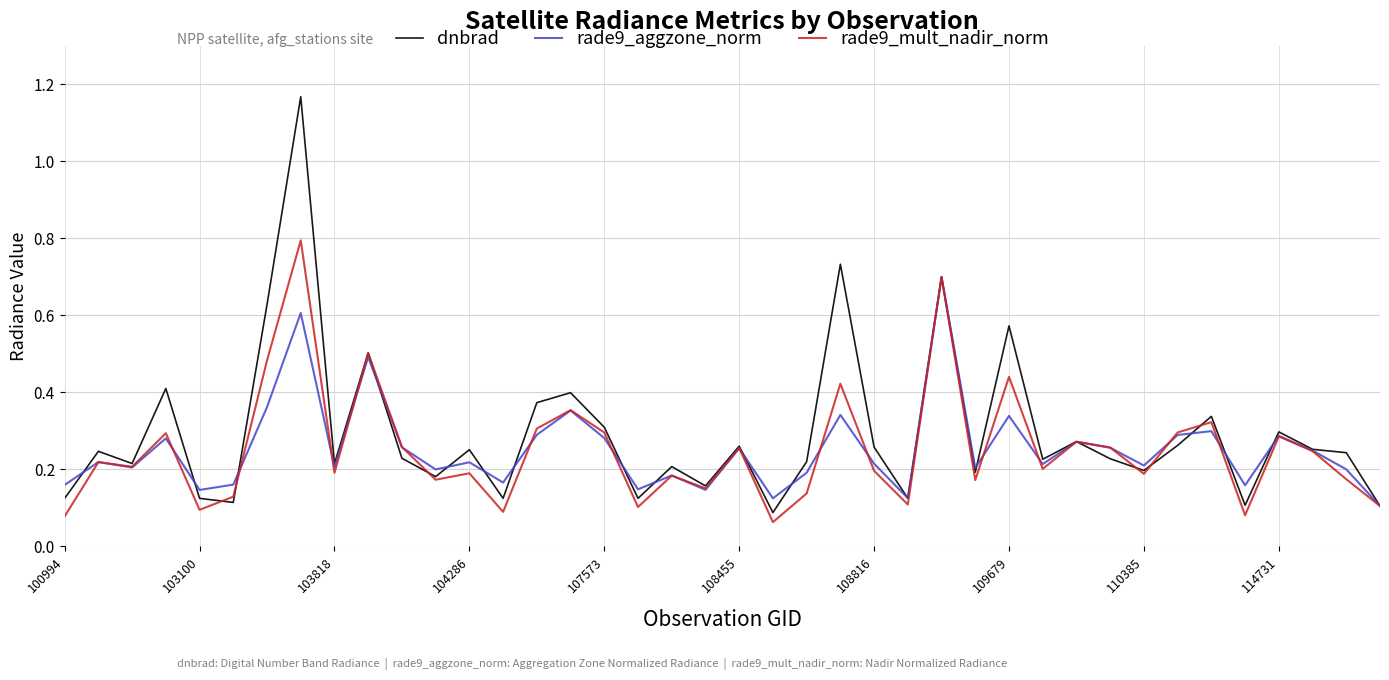

Rank the series by their maximum value, from highest to lowest.

dnbrad, rade9_mult_nadir_norm, rade9_aggzone_norm